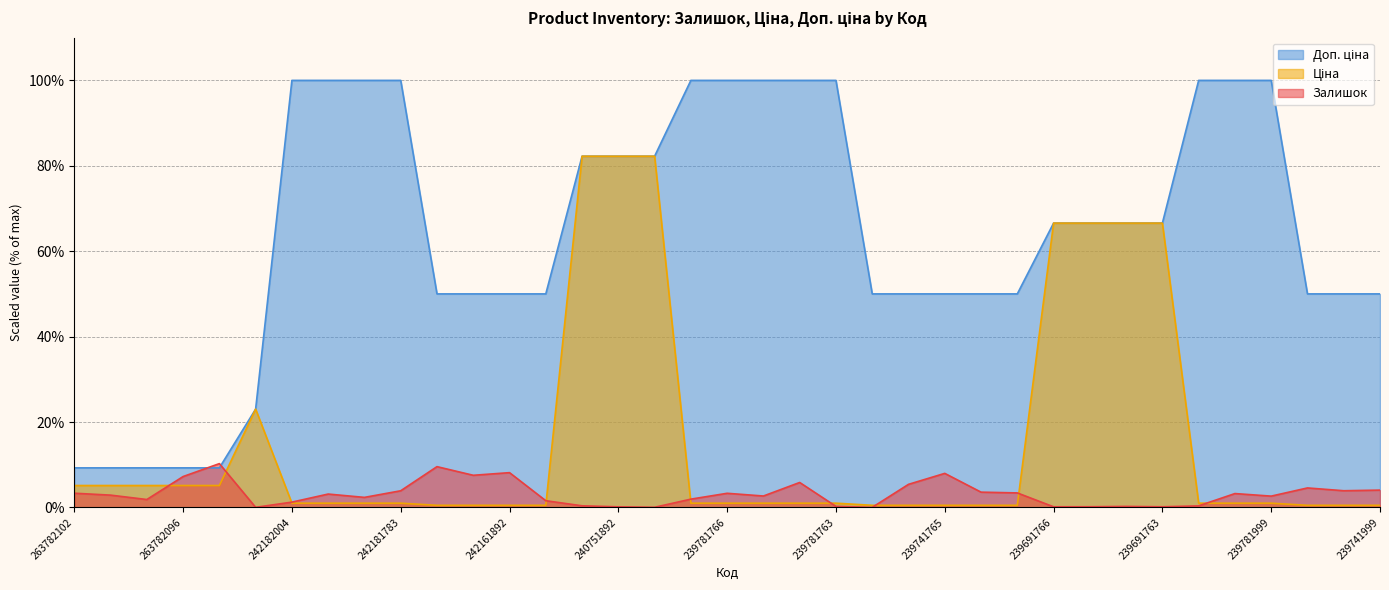

What is the average value of the Залишок series?

3.2